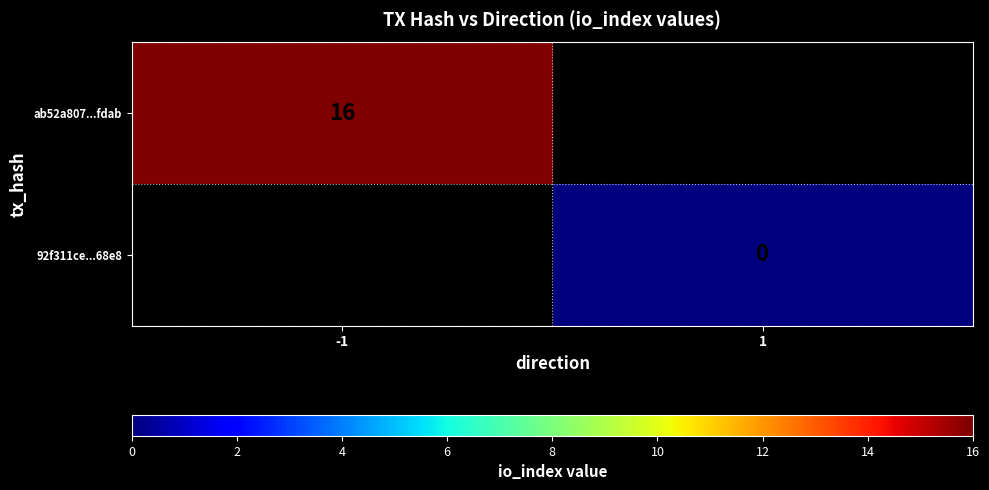

What is the maximum value shown in the chart?

16.0